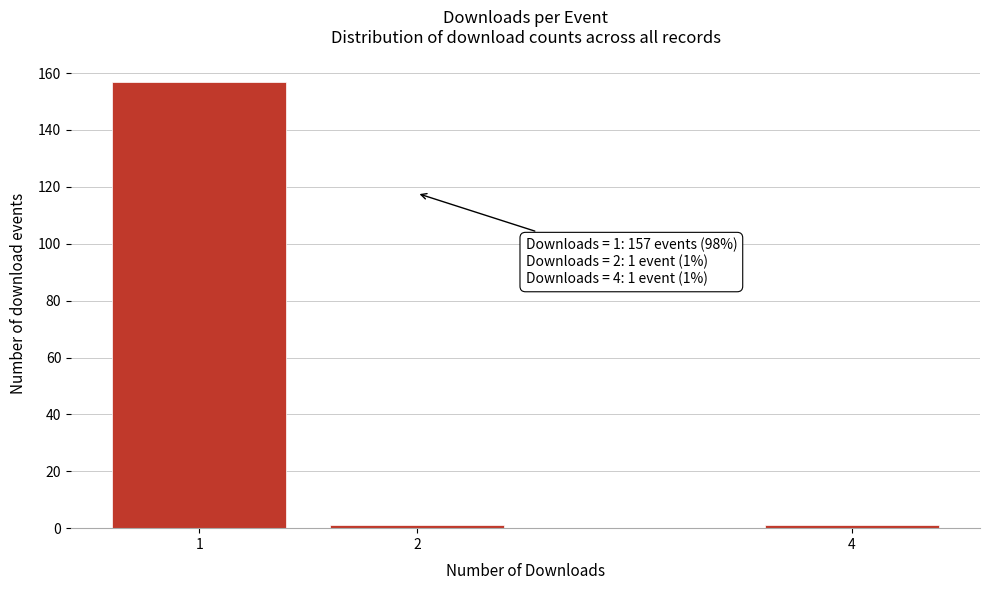

Reading left to right, what are all the values shown in this chart?

1=157	2=1	4=1